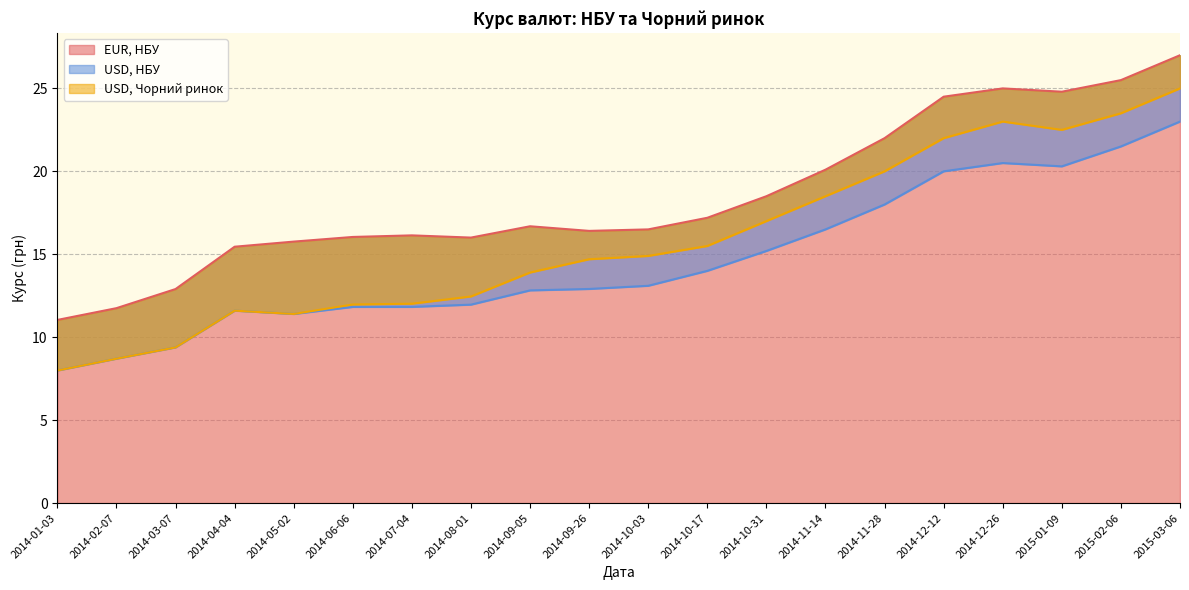

How many values in the USD, Чорний ринок series are below 14?

9